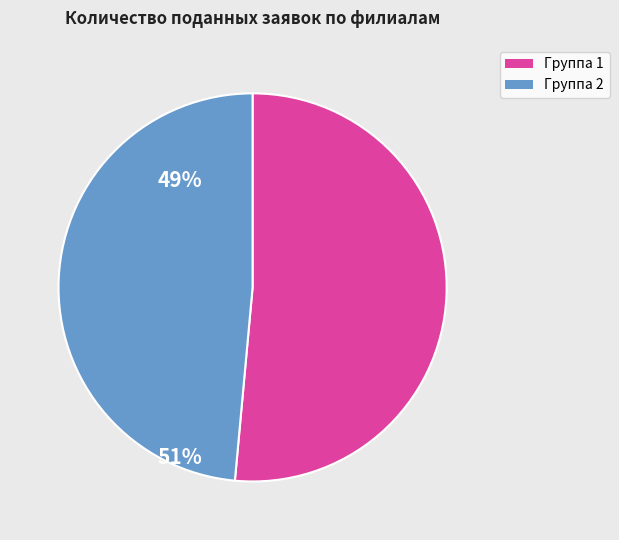

Rank the categories by value from highest to lowest.

Группа 1, Группа 2